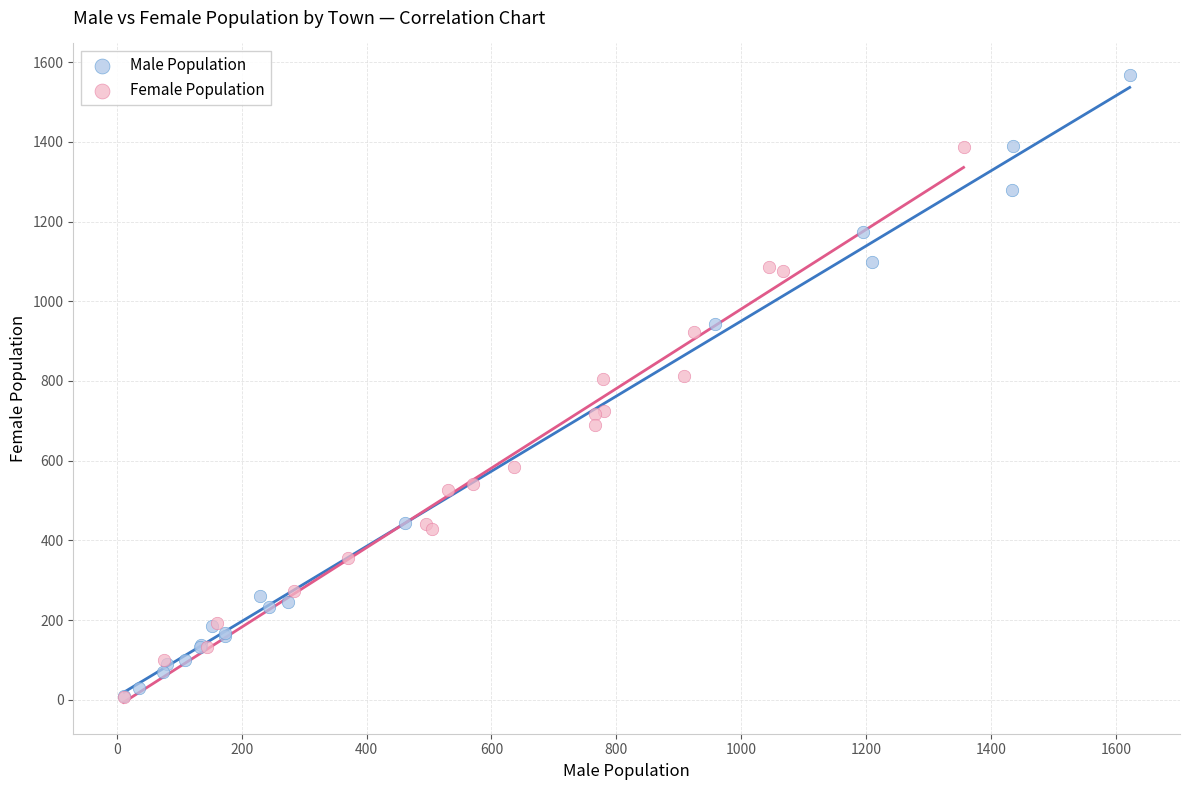

Which series has the widest spread of Y values?

Male Population